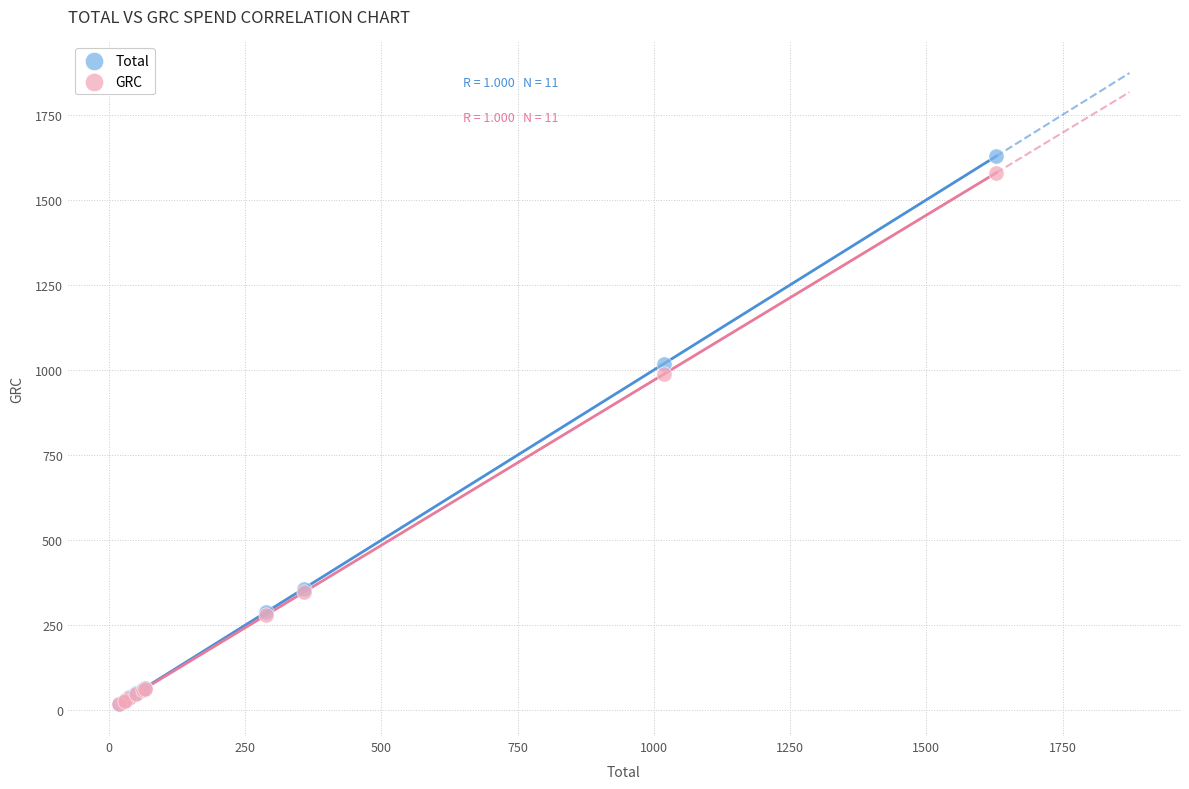

What are all the series names shown in the legend?

Total, GRC